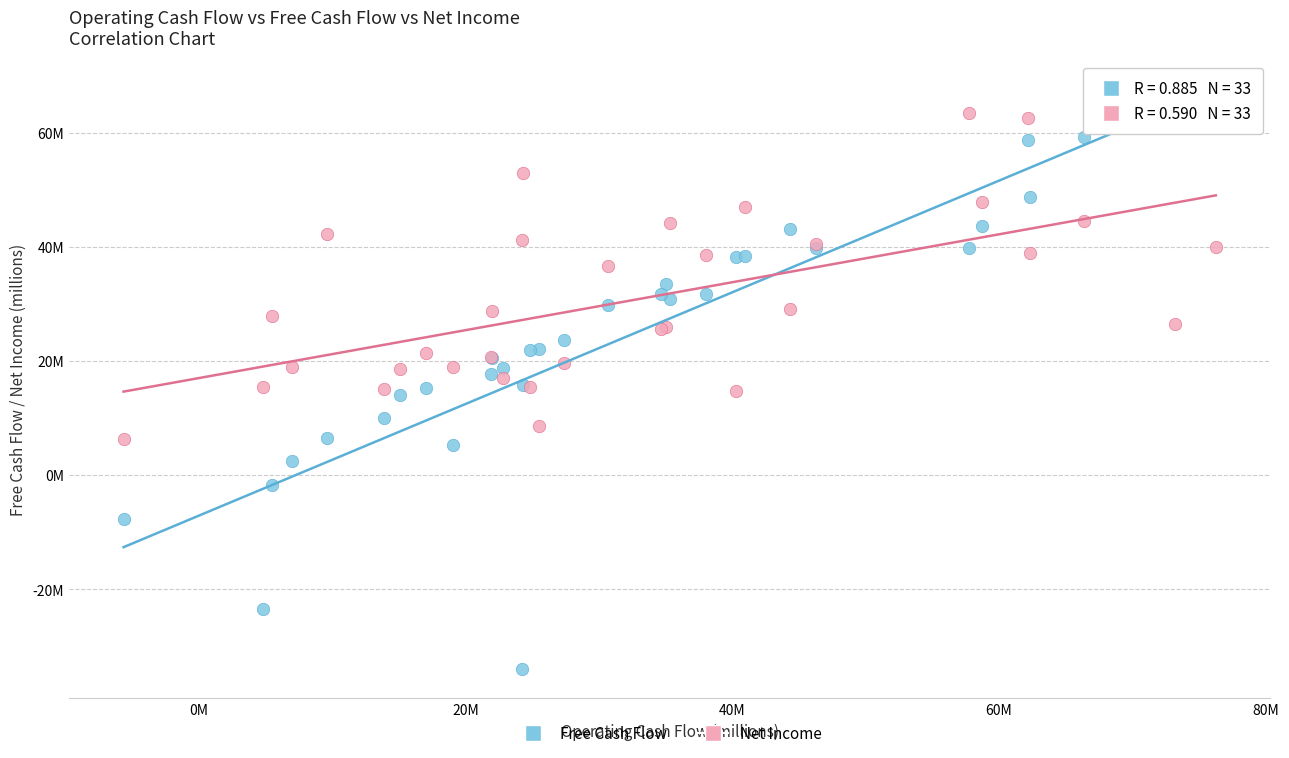

Which series contains the highest Y value?

Free Cash Flow